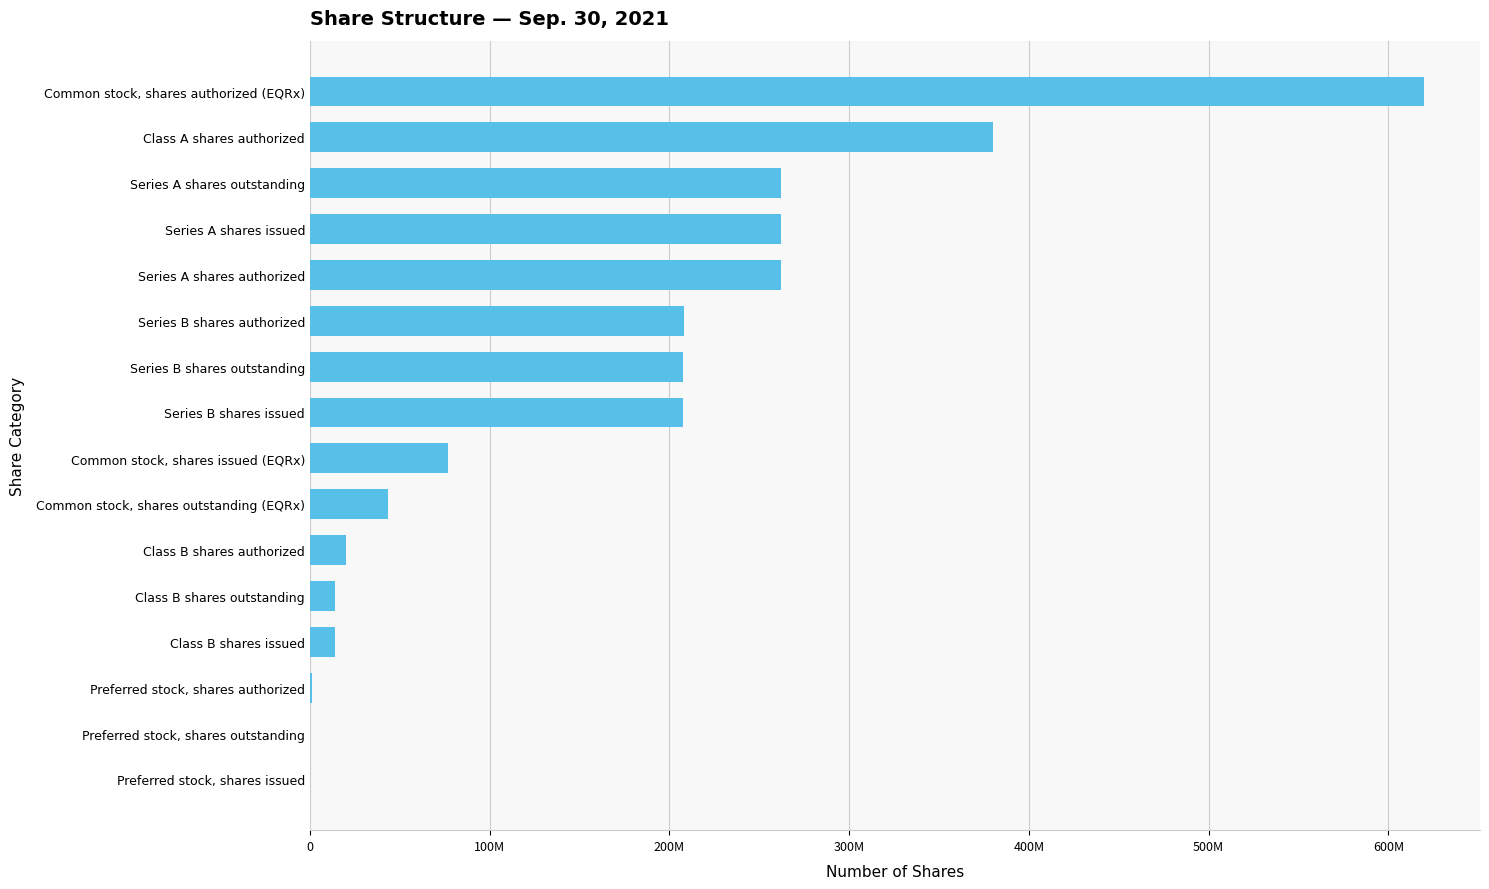

Are the bars horizontal?

Yes